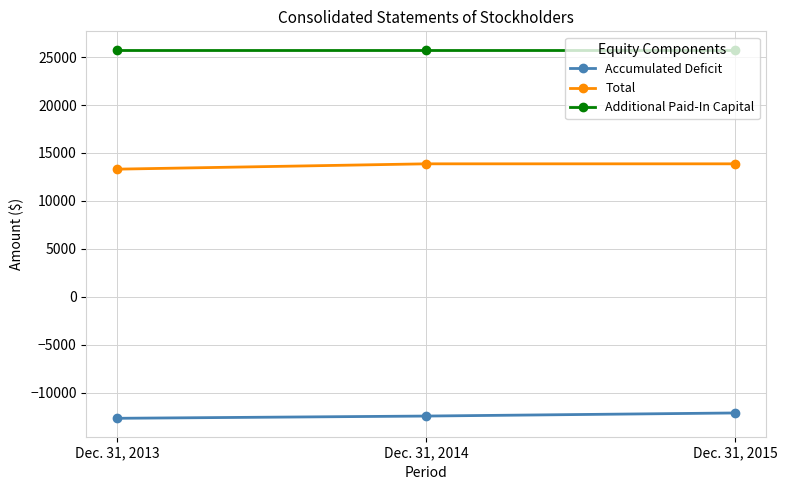

Is it true that Additional Paid-In Capital equals 14110 at Dec. 31, 2014?

False